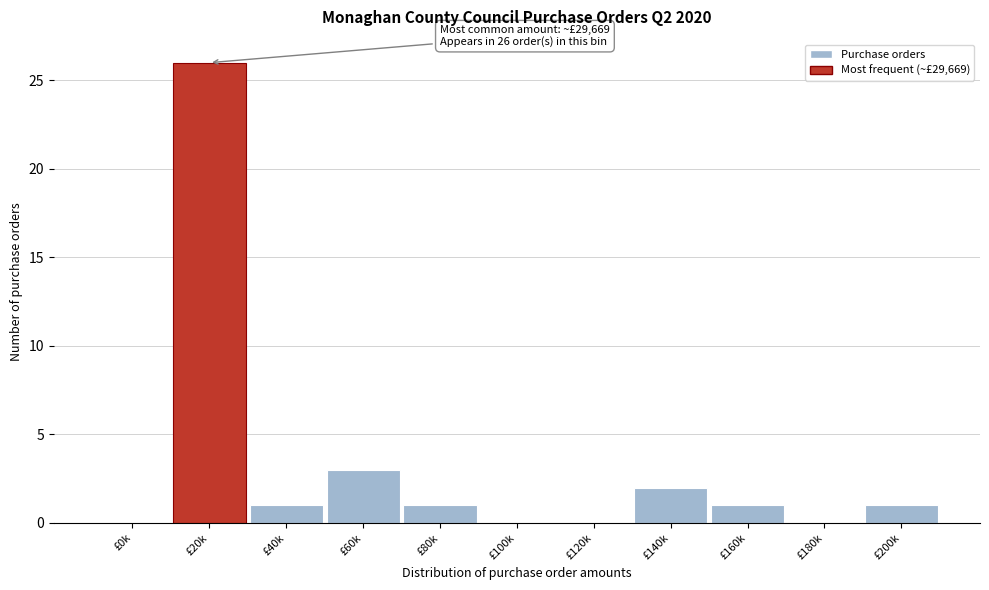

Reading left to right, what are all the values shown in this chart?

£0k=0	£20k=26	£40k=1	£60k=3	£80k=1	£100k=0	£120k=0	£140k=2	£160k=1	£180k=0	£200k=1